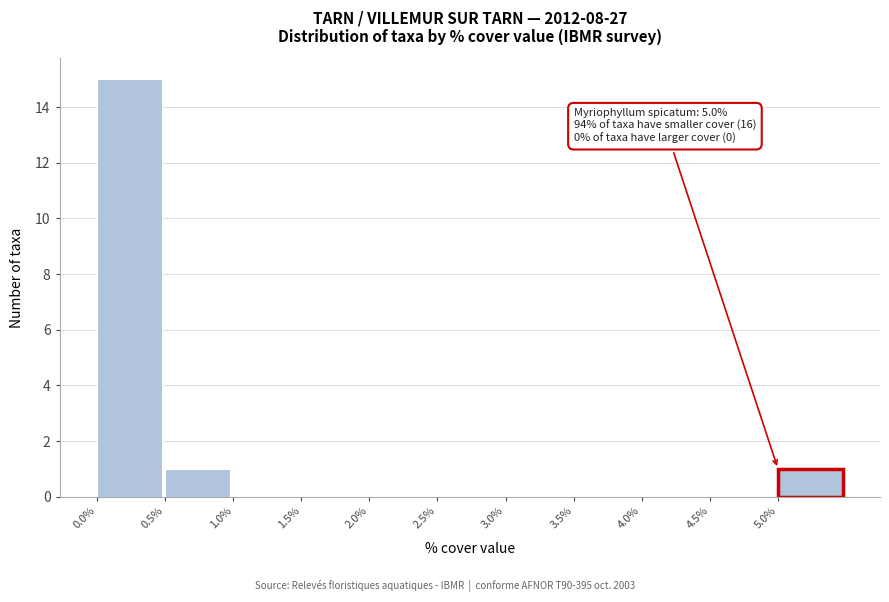

Which range on the x-axis has the tallest bar?

0.0 to 0.5